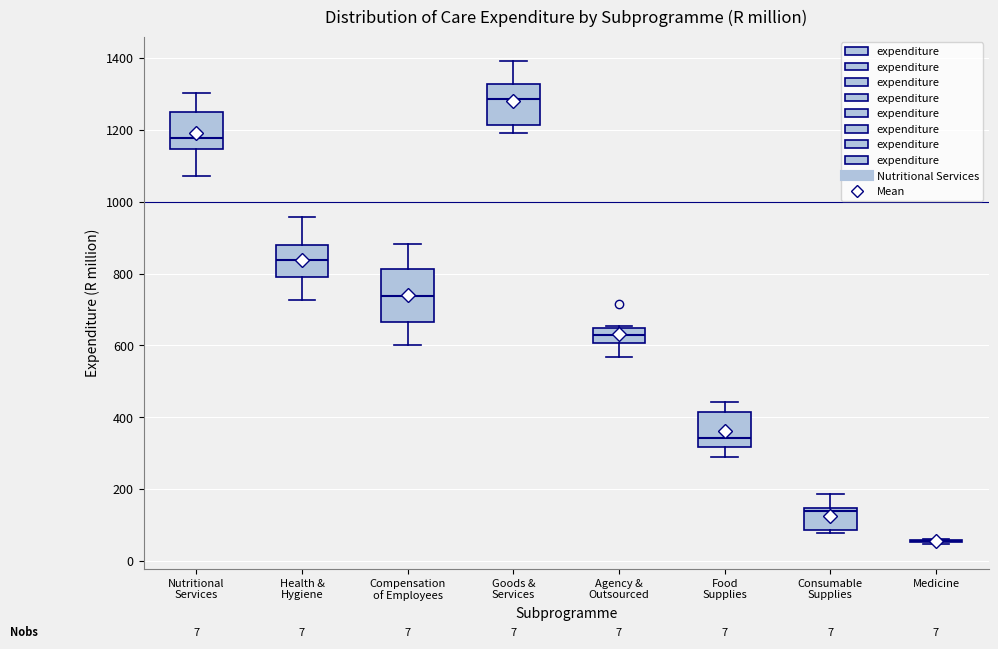

Comparing the boxes themselves (not the whiskers), which one is the tallest?

Compensation of Employees